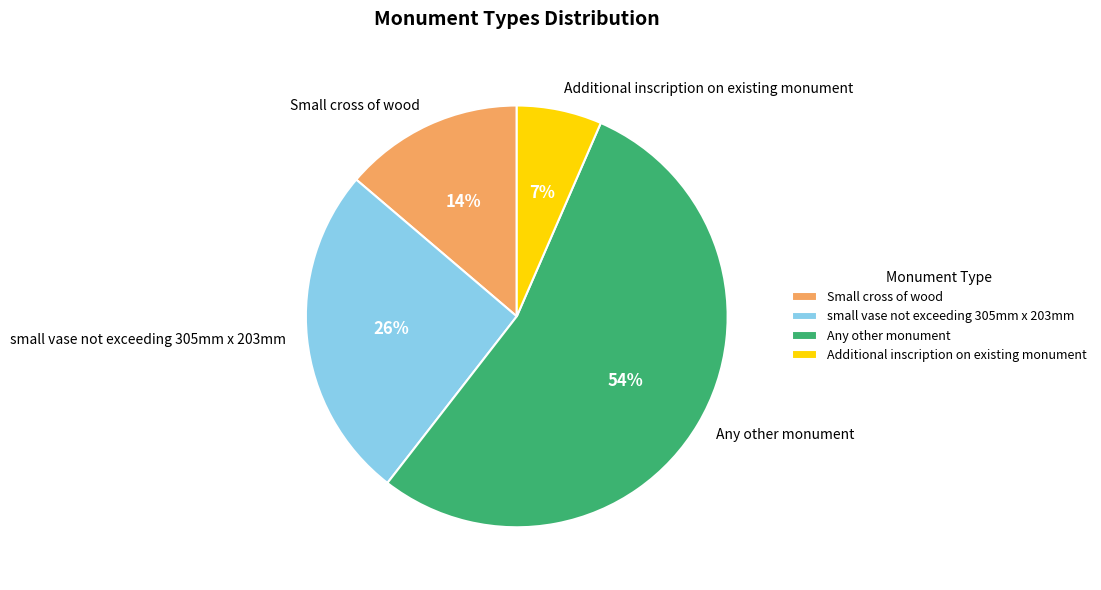

To the nearest percent, what is the difference between the Additional inscription on existing monument and small vase not exceeding 305mm x 203mm slice percentages?

19%